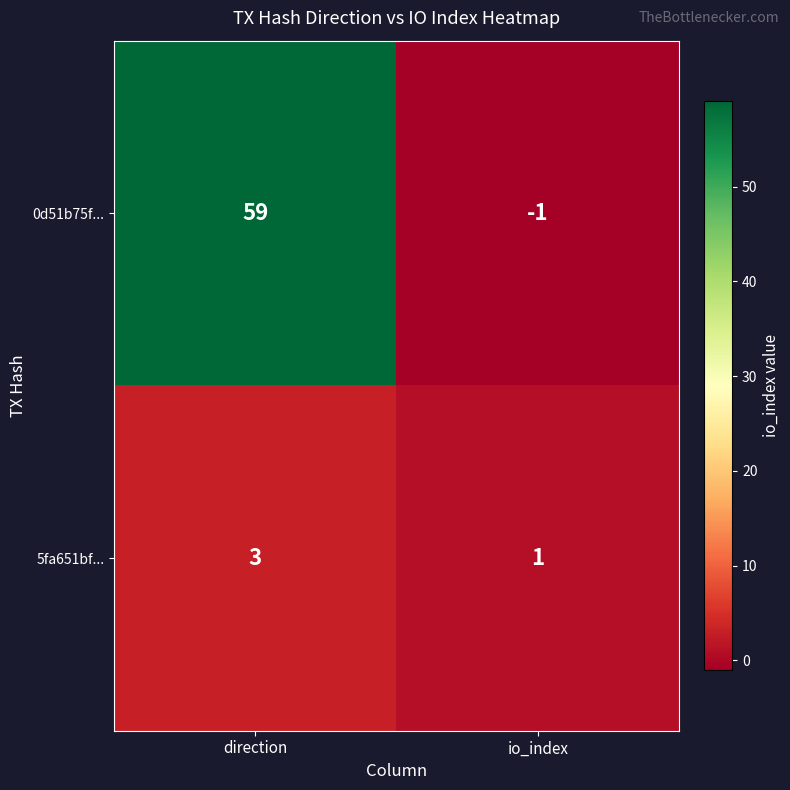

Which series changed the most between direction and io_index?

0d51b75f...